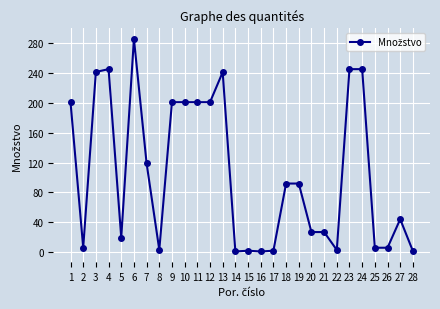

Is it true that the value at 6 is 285.8?

True